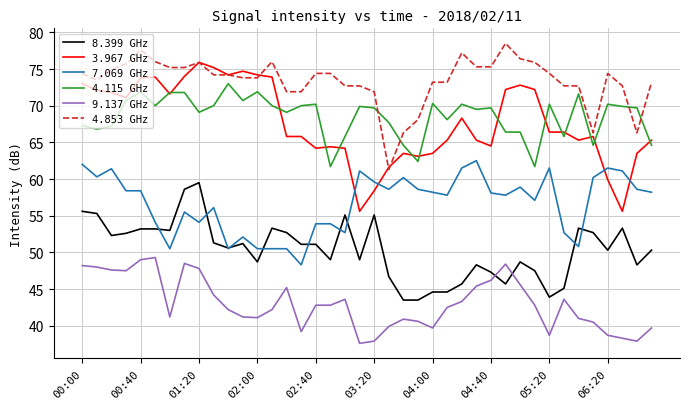

List the series in order of their peak value, highest first.

4.853 GHz, 3.967 GHz, 4.115 GHz, 7.069 GHz, 8.399 GHz, 9.137 GHz